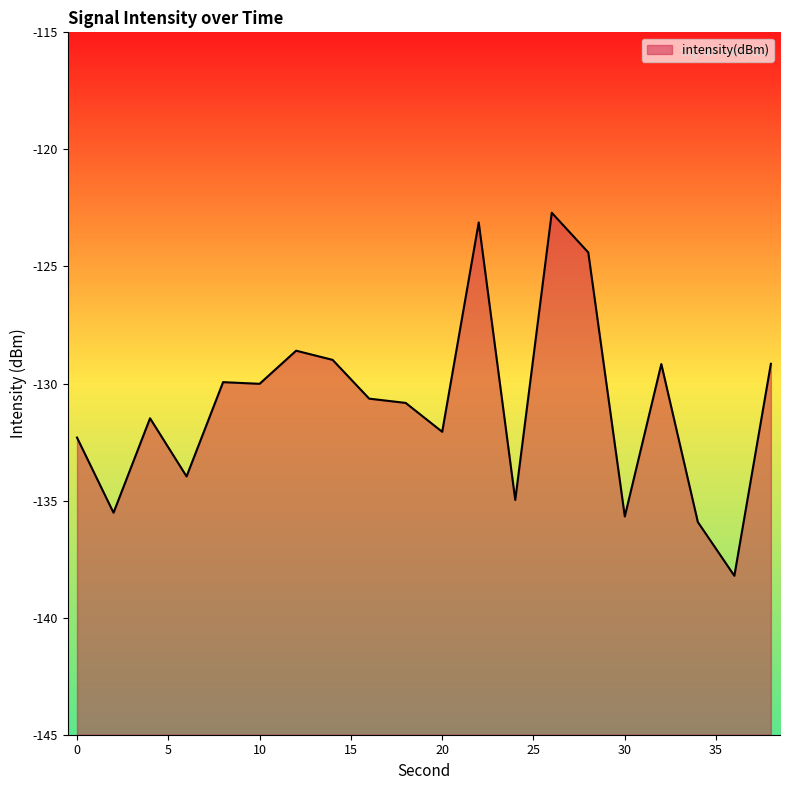

The chart shows a value of -130.0 at 10. True or false?

True